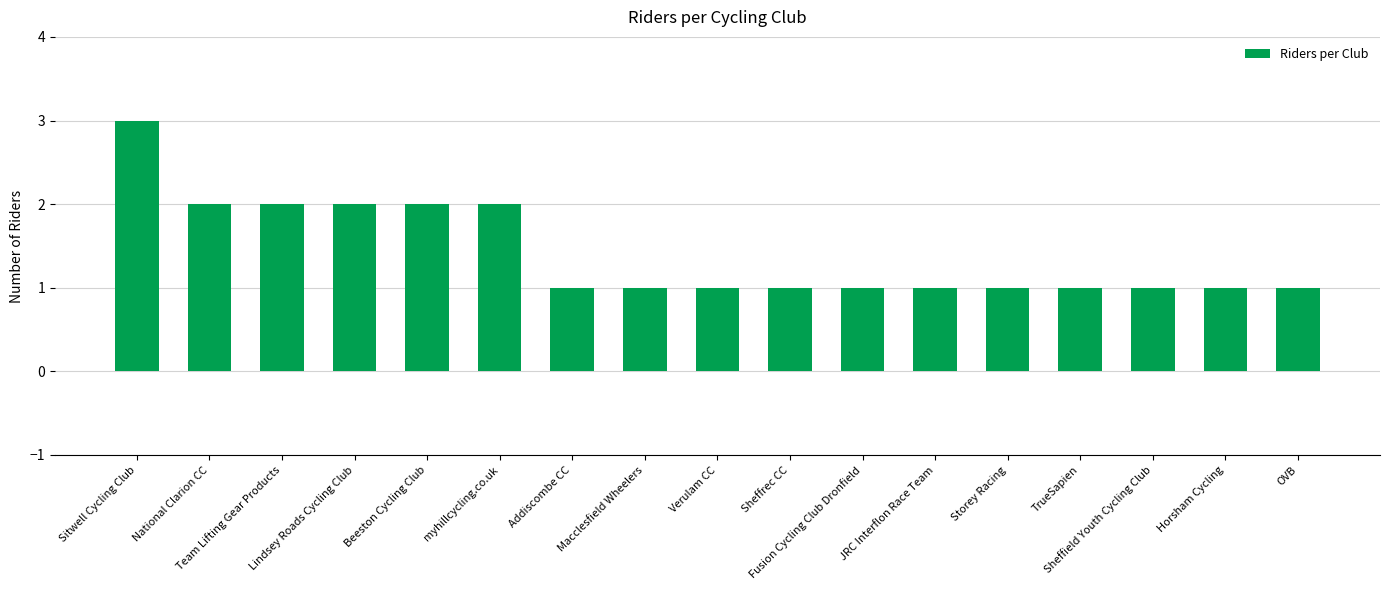

What is the greatest value displayed?

3